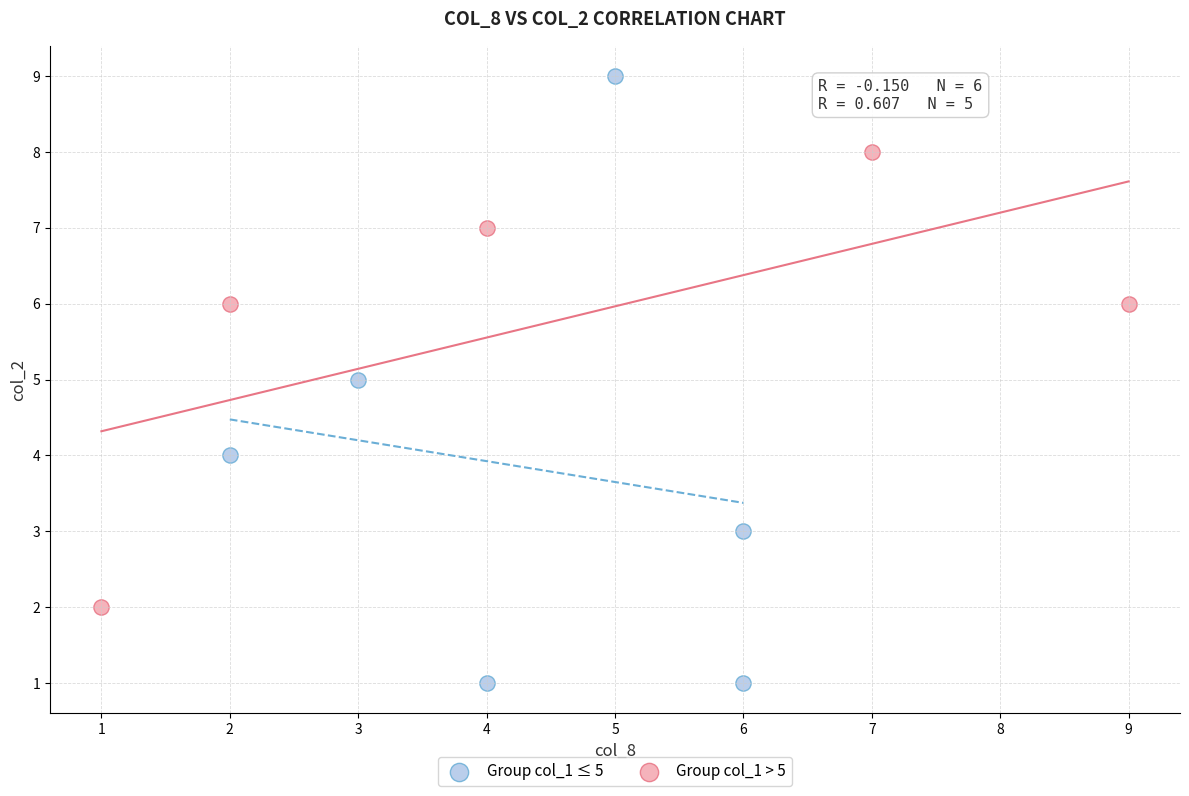

Which series has the widest spread of Y values?

Group col_1 ≤ 5